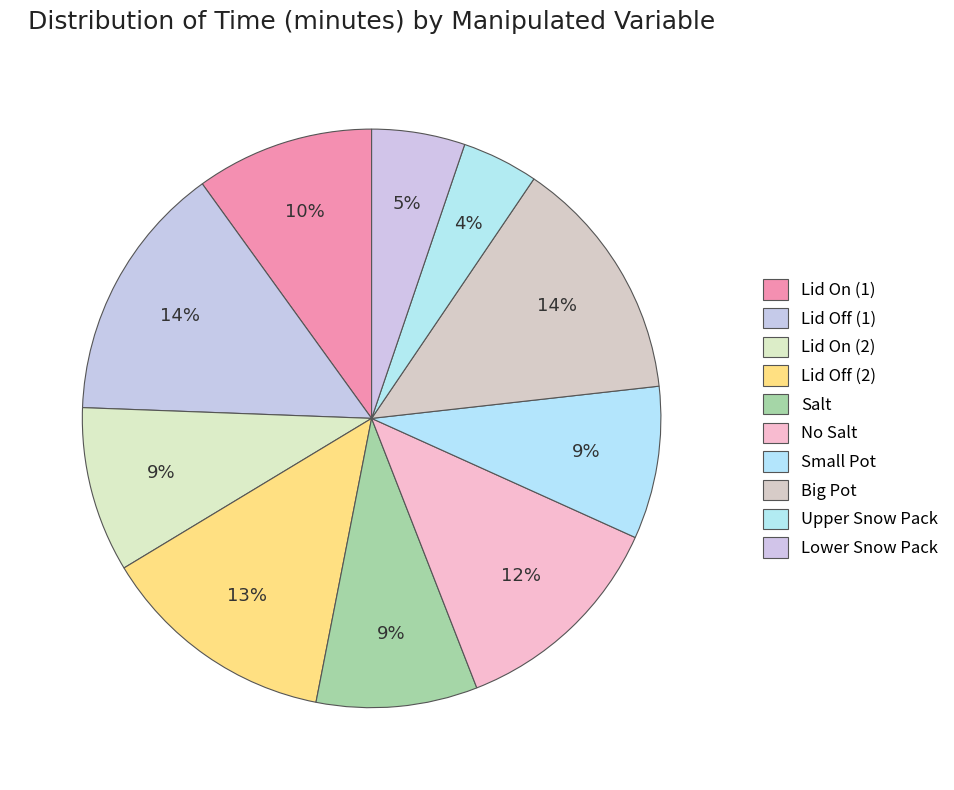

Is the sum of Salt and No Salt greater than half?

No